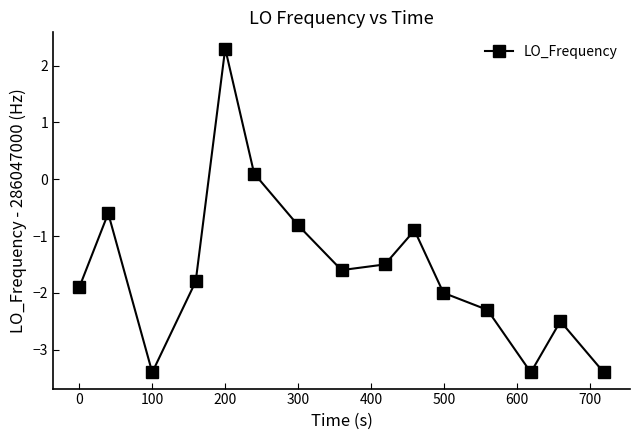

What is the maximum value shown in the chart?

2.3